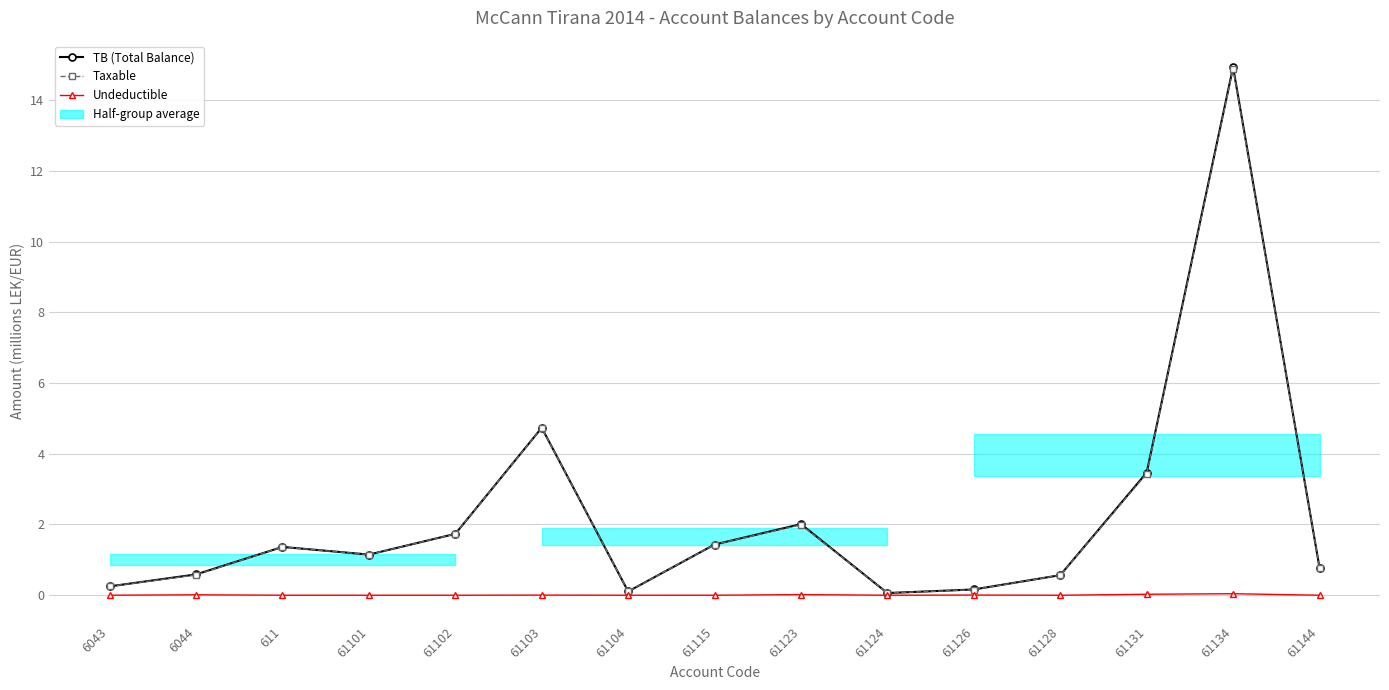

At which category does Undeductible reach its first local valley?

61104